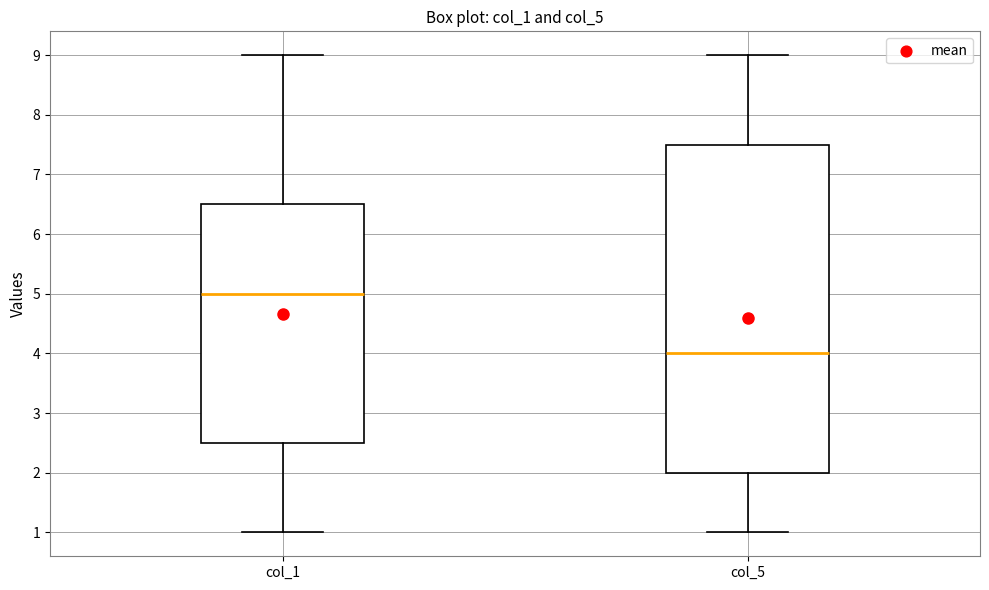

Which box is the tallest, from its lower edge to its upper edge?

col_5